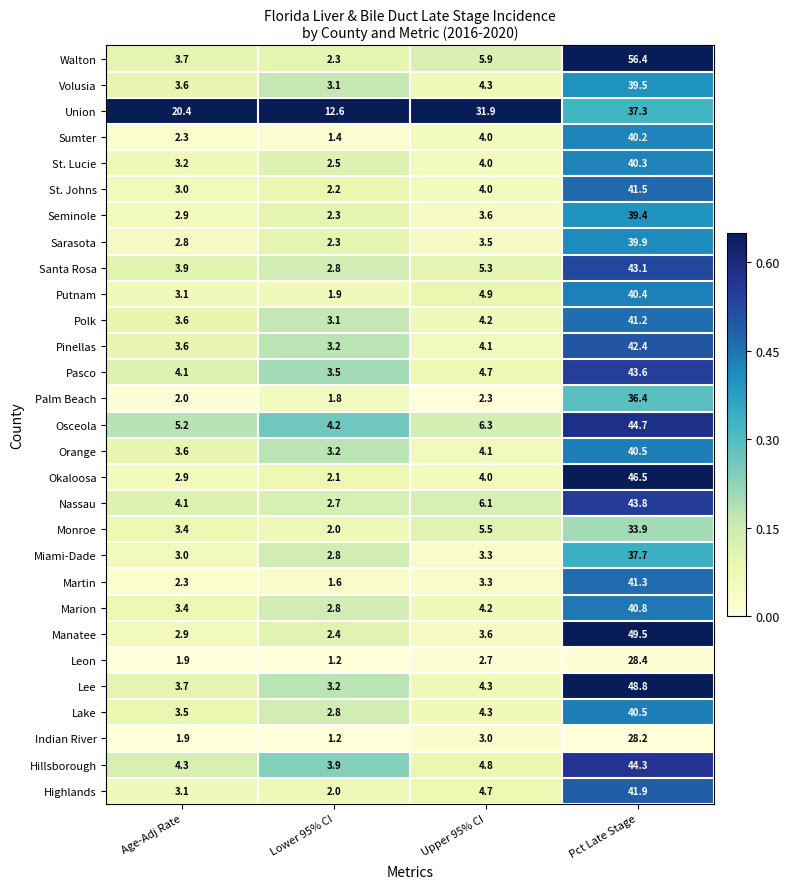

Read the Leon value at Lower 95% CI.

1.2